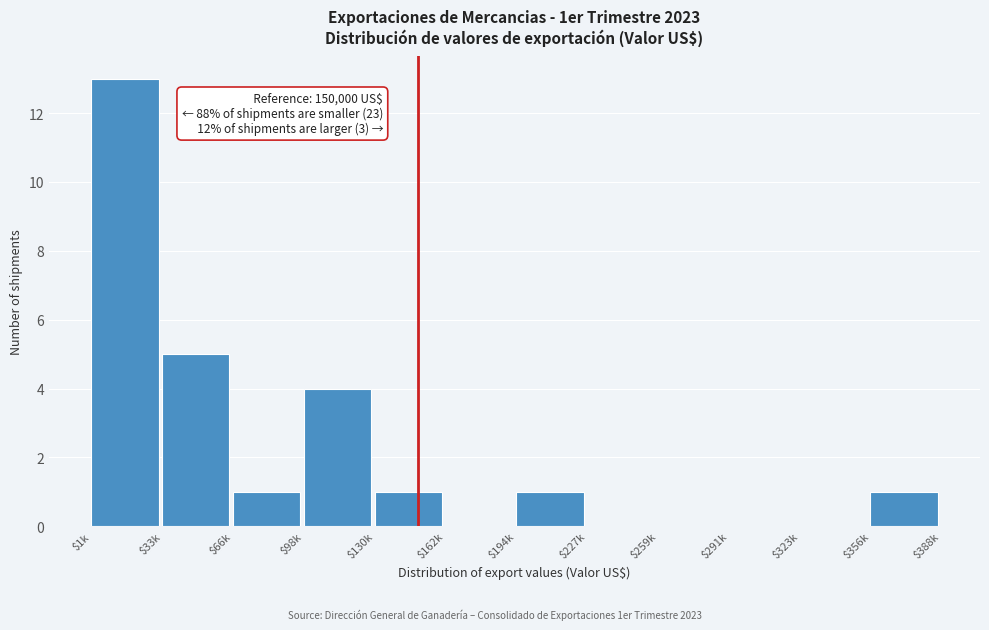

What is the greatest value displayed?

13